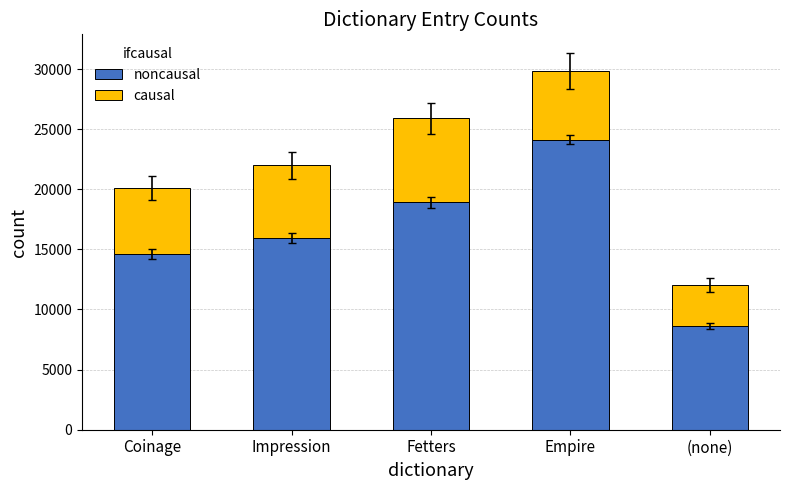

What is the total value across all series at Impression?

21989